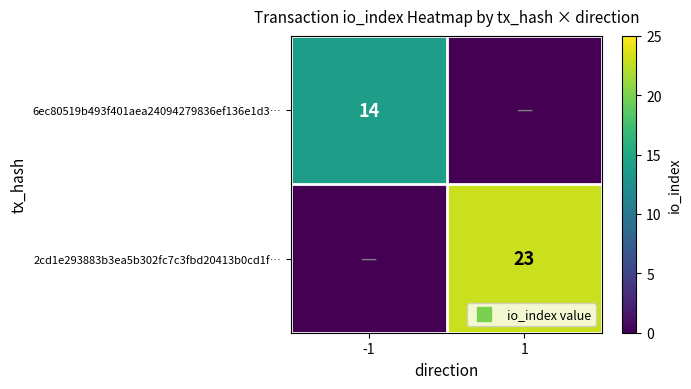

Which series changed the most between -1 and 1?

2cd1e293883b3ea5b302fc7c3fbd20413b0cd1f…